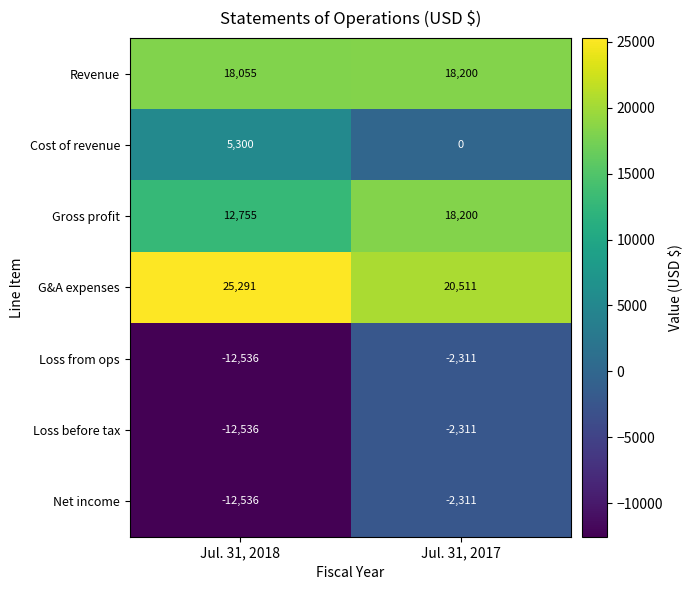

Which category has the lowest value in the Loss from ops series?

Jul. 31, 2018